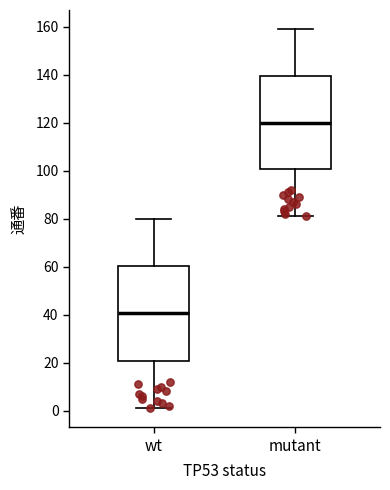

Which box's median line is the highest?

mutant